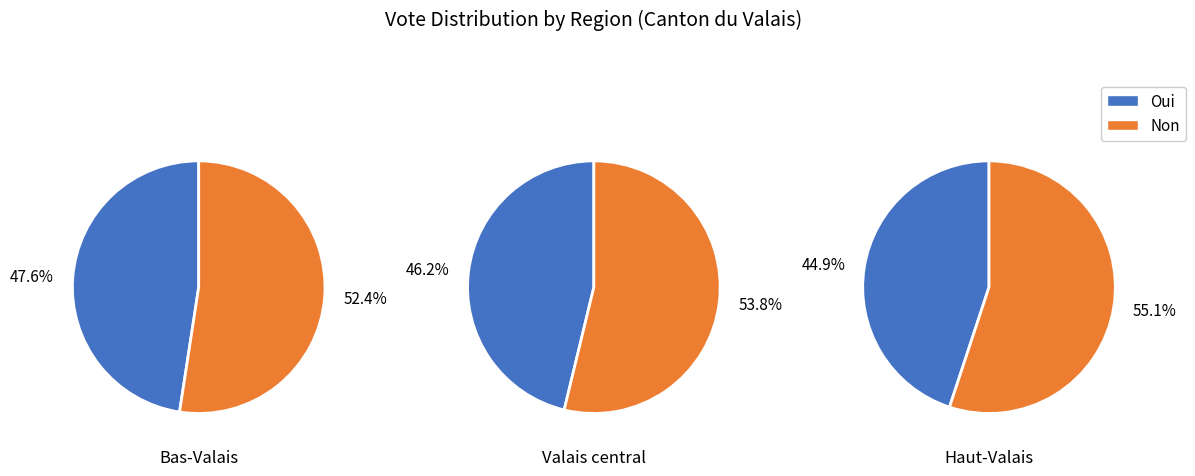

Is it true that Valais central is 27% of the pie?

False